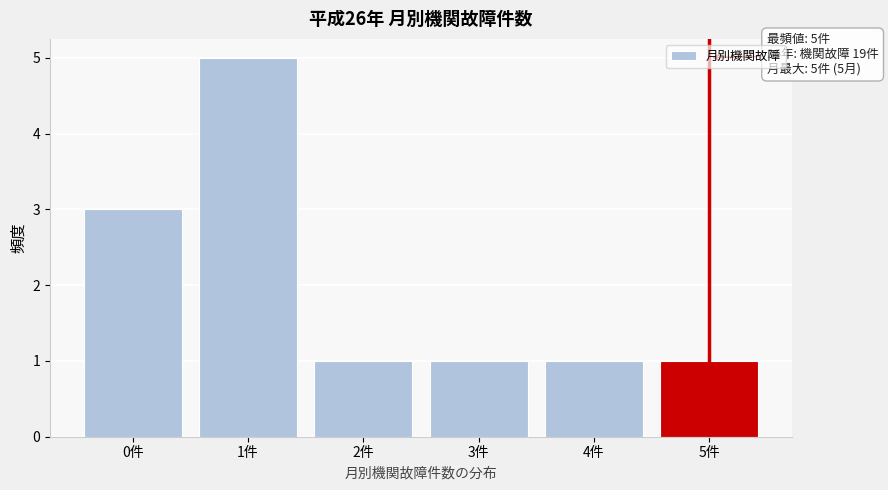

Reading right to left, extract all data points from this chart.

5件=1	4件=1	3件=1	2件=1	1件=5	0件=3